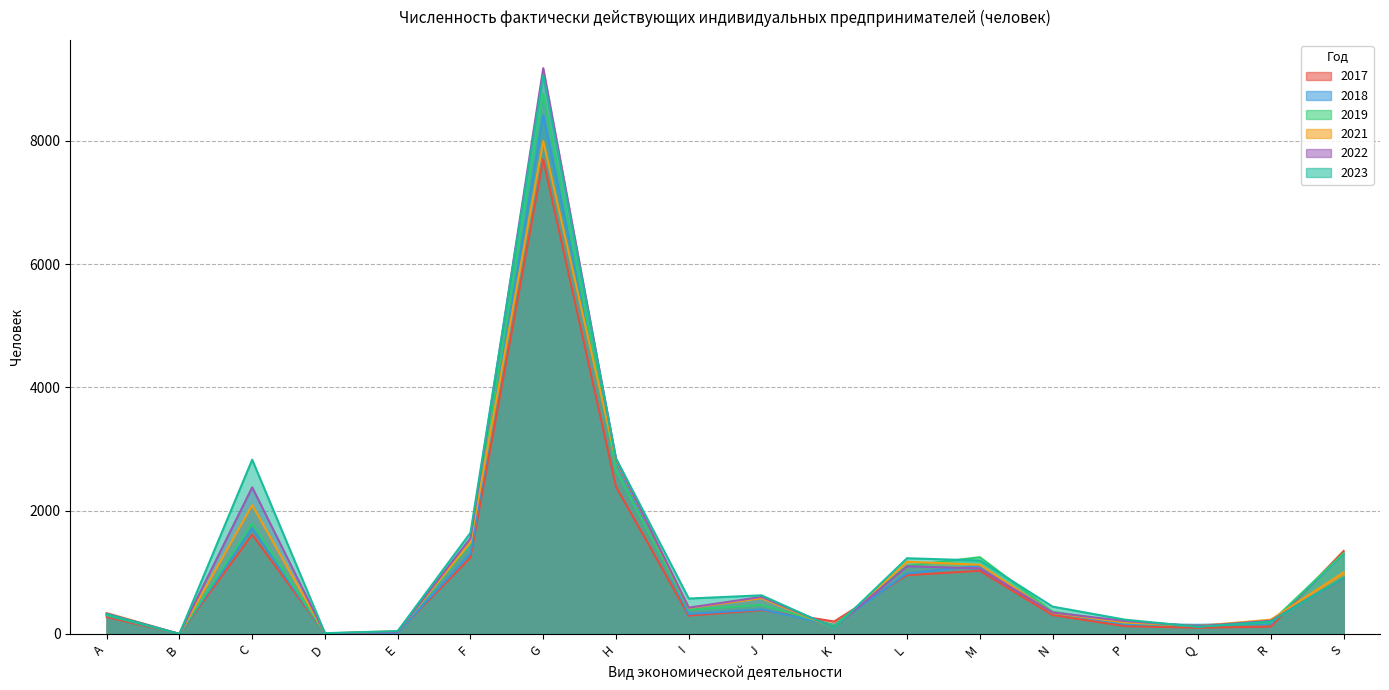

Count the number of categories in the chart.

18